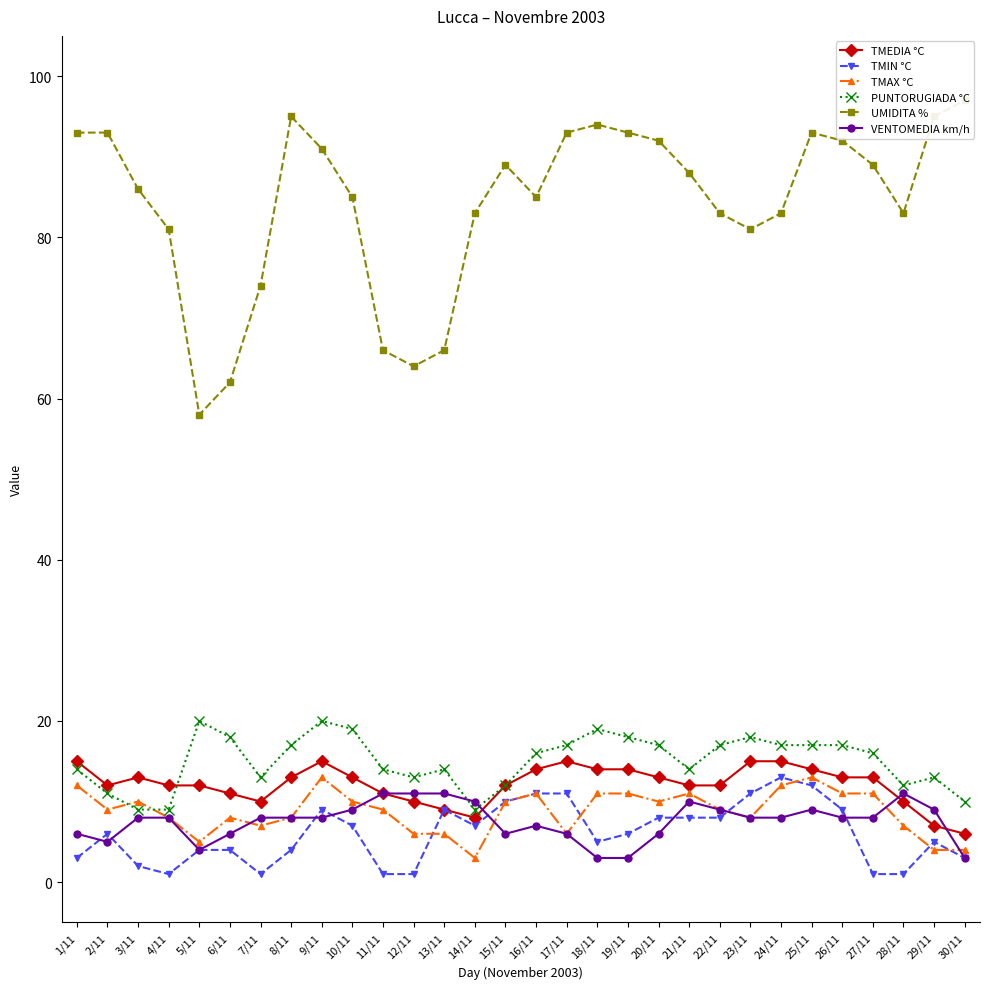

What is the difference between the highest and lowest values at 17/11?

87